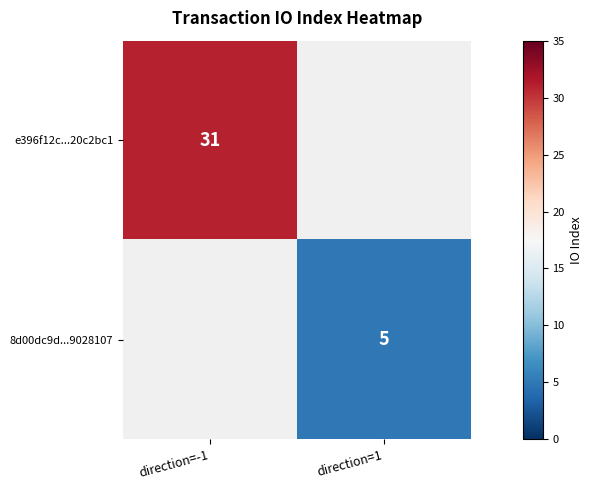

Is it true that 8d00dc9d...9028107 equals 6.6 at direction=1?

False